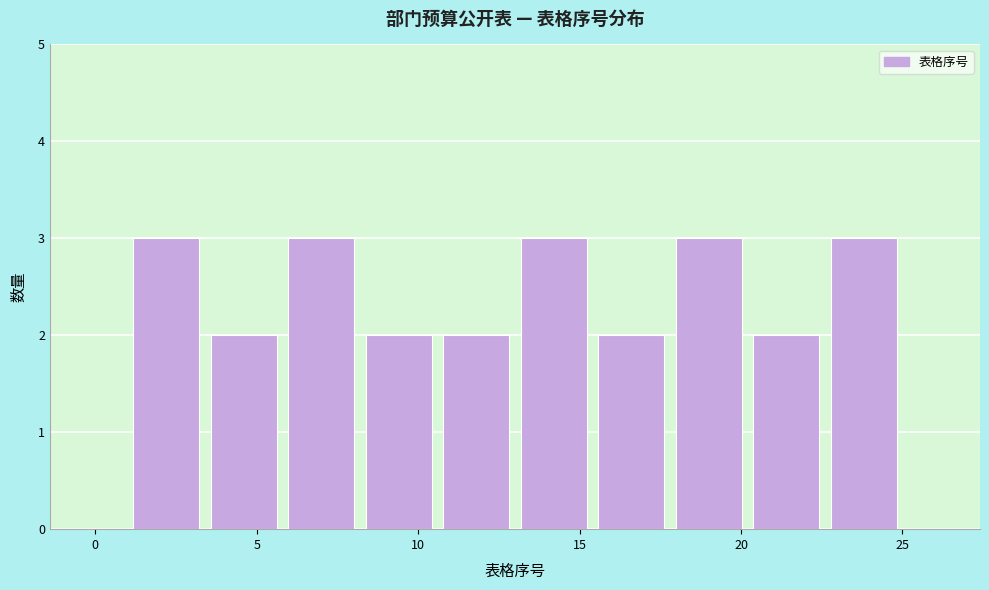

Reading left to right, transcribe this chart: for each bar, give the range it covers on the x-axis and its height. Neither the bar edges nor the heights are printed on the chart, so give them approximately, as read against the axes.

1.0 to 3.4: 3
3.4 to 5.8: 2
5.8 to 8.2: 3
8.2 to 10.6: 2
10.6 to 13.0: 2
13.0 to 15.4: 3
15.4 to 17.8: 2
17.8 to 20.2: 3
20.2 to 22.6: 2
22.6 to 25.0: 3